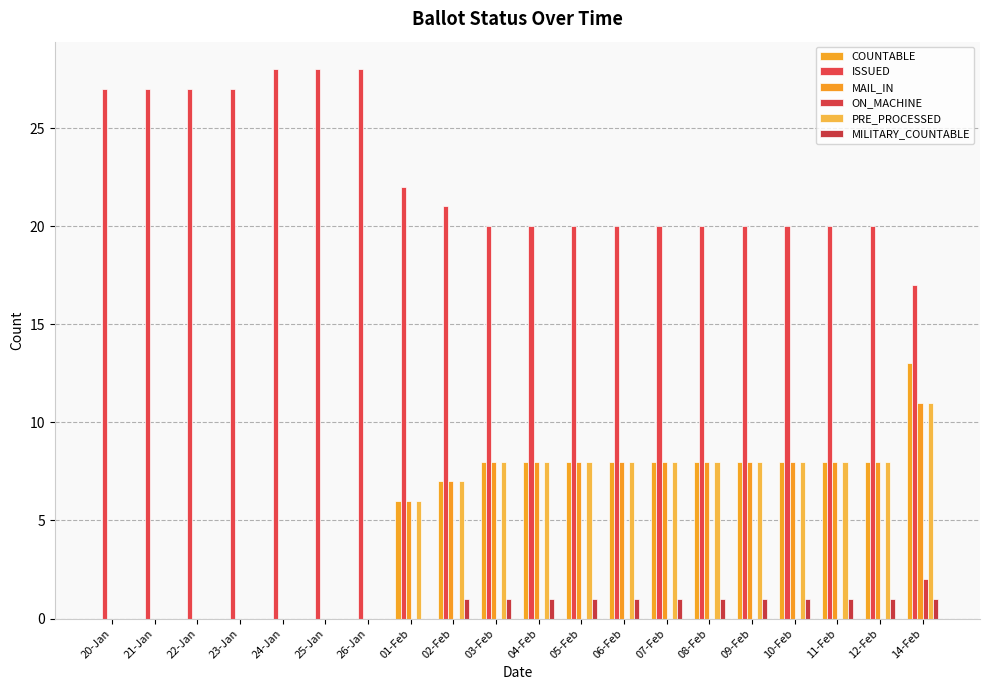

What is the difference between the highest and lowest values at 22-Jan?

27